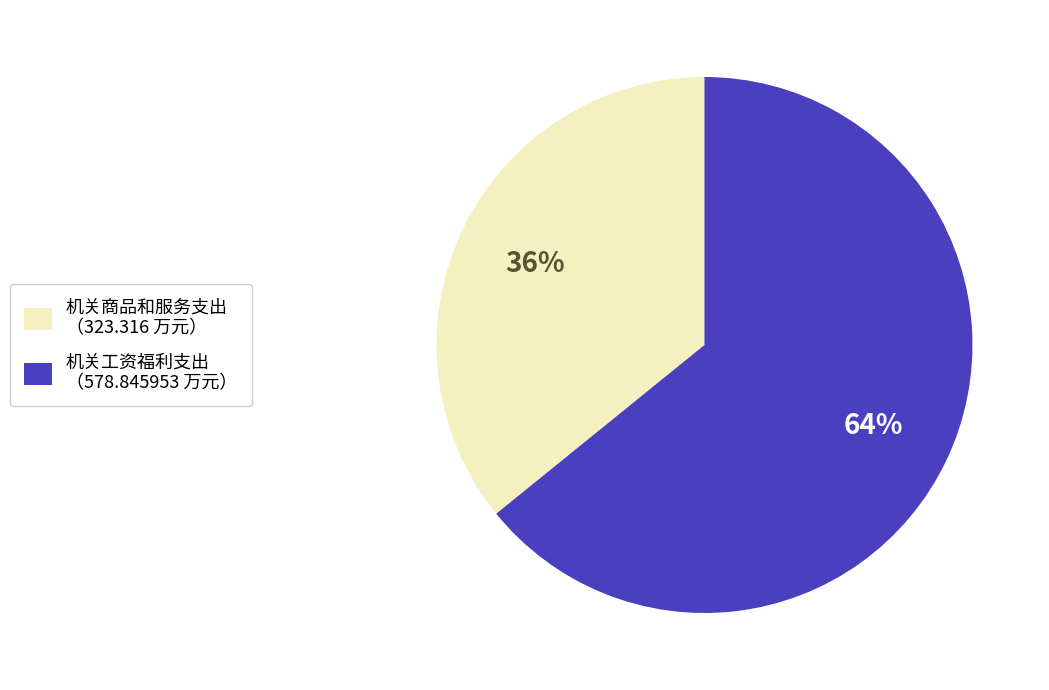

Does 机关工资福利支出 account for over 50% of the chart?

Yes